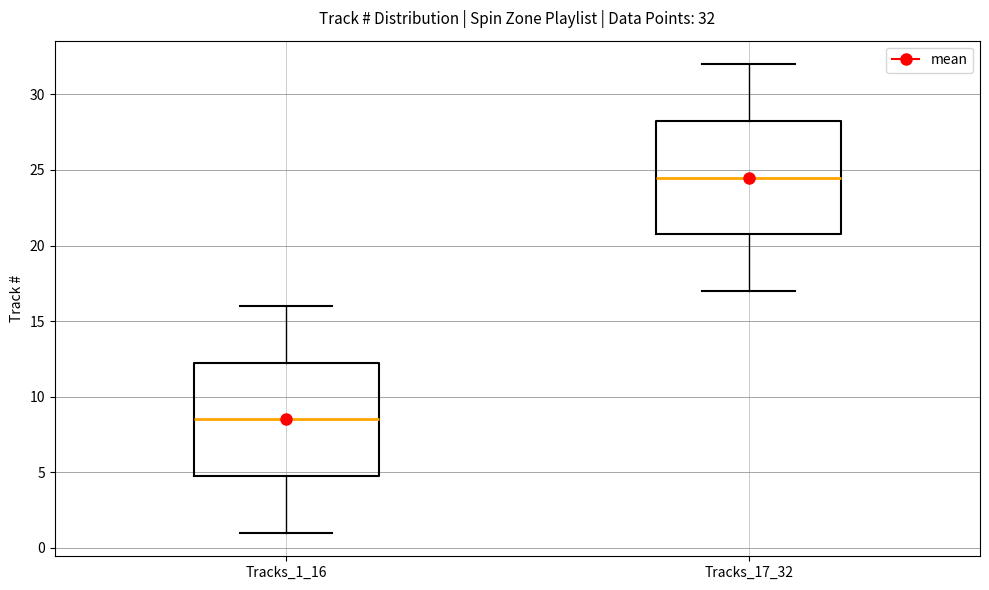

Which box has the lowest median line?

Tracks_1_16